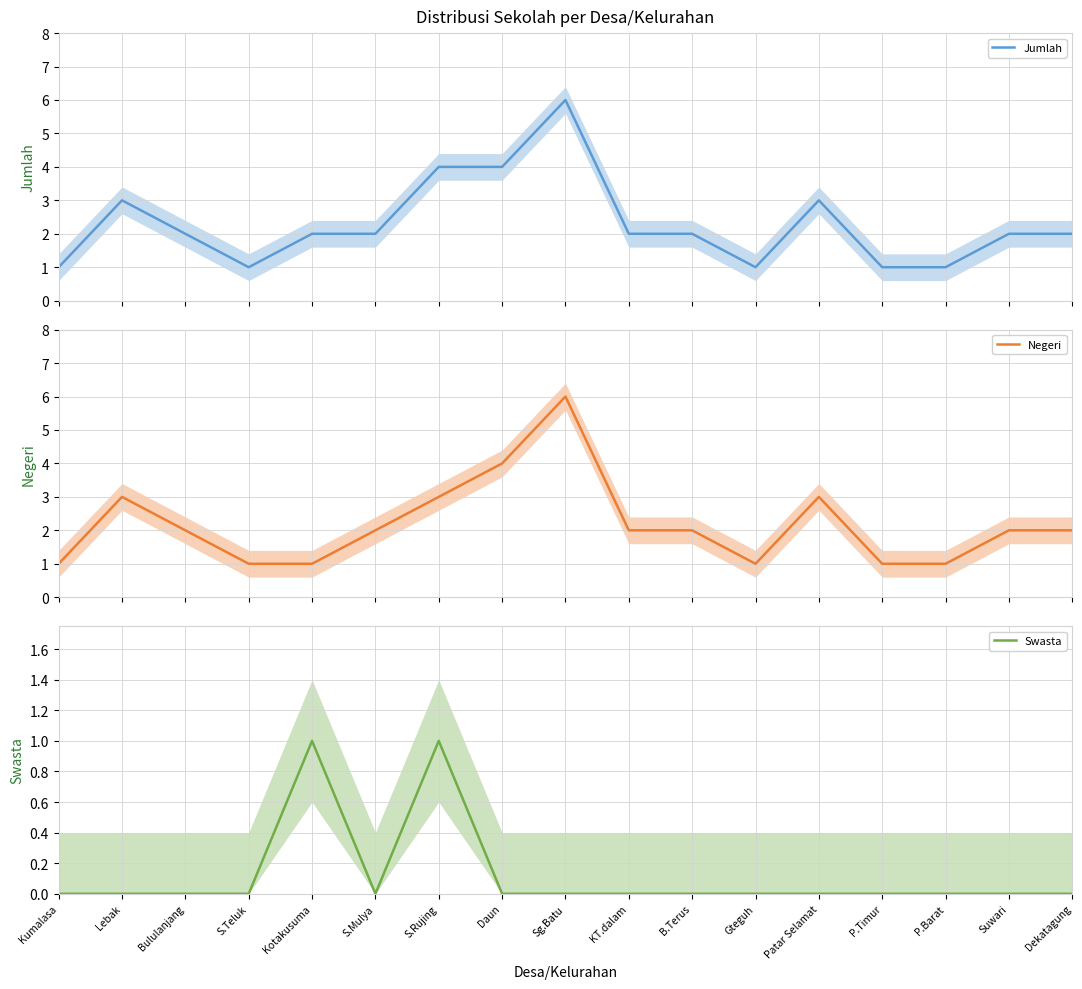

At S.Mulya, list the series in order from largest to smallest.

Jumlah, Negeri, Swasta